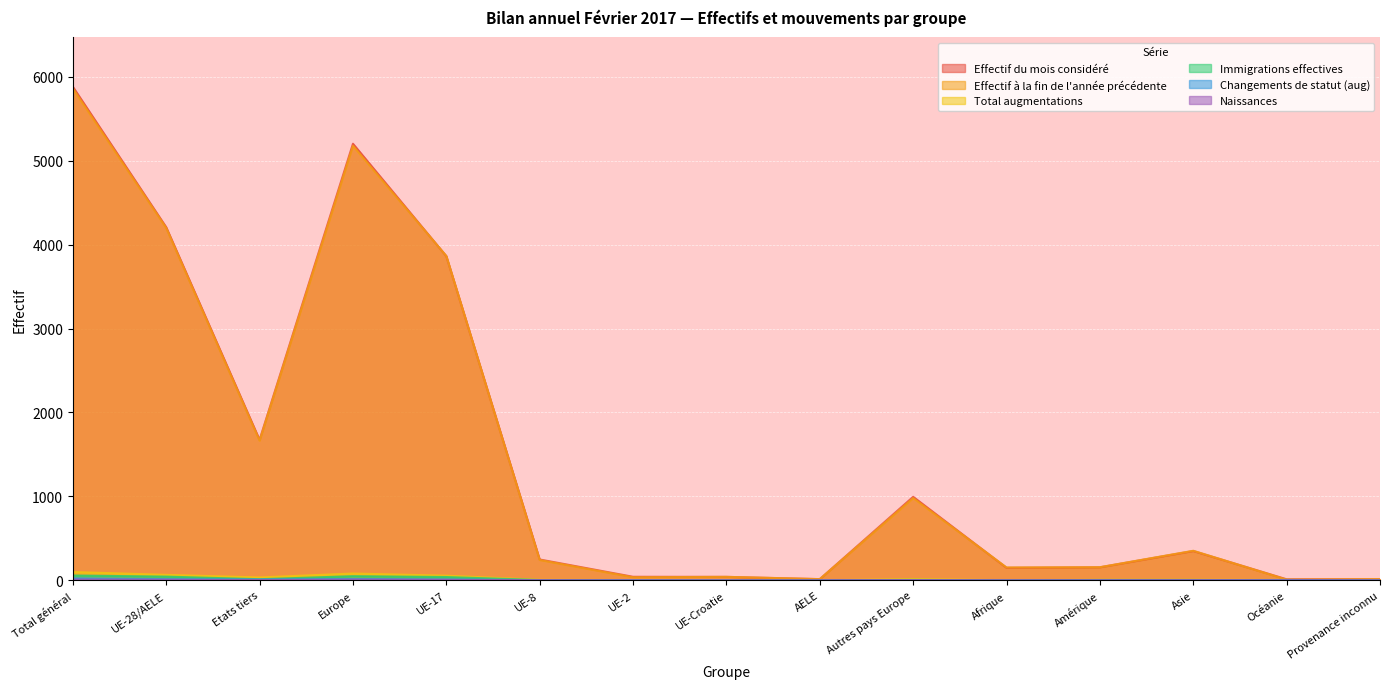

What is the maximum value shown in the chart?

5882